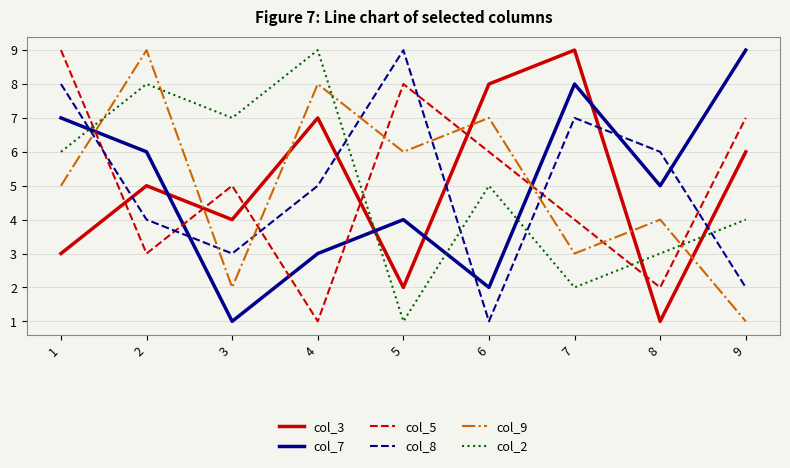

What is the approximate value of col_8 at 9?

2